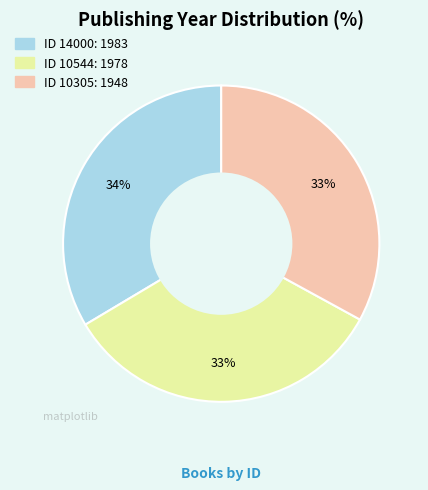

To the nearest percent, what is the average slice percentage?

33%